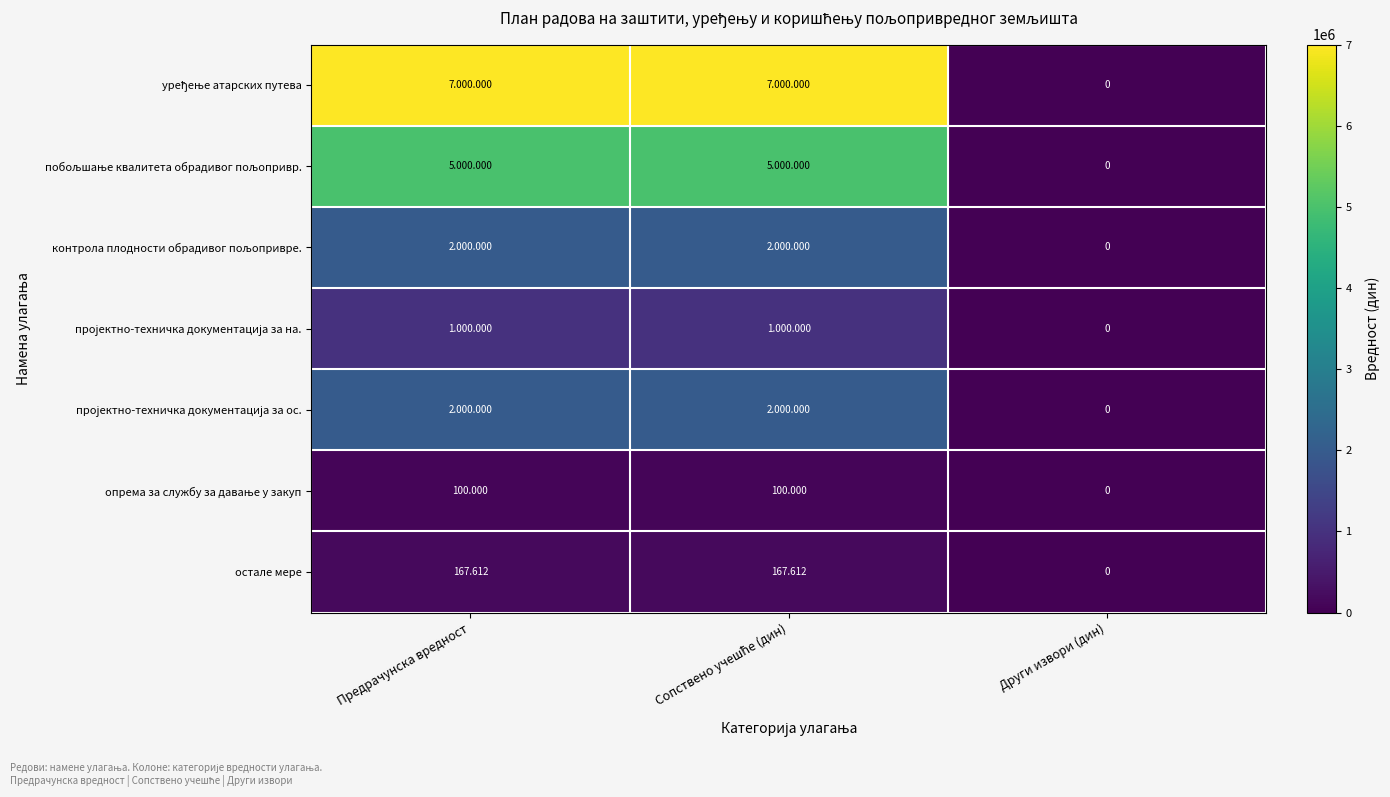

What is the approximate value of пројектно-техничка документација за на. at Предрачунска вредност?

1000000